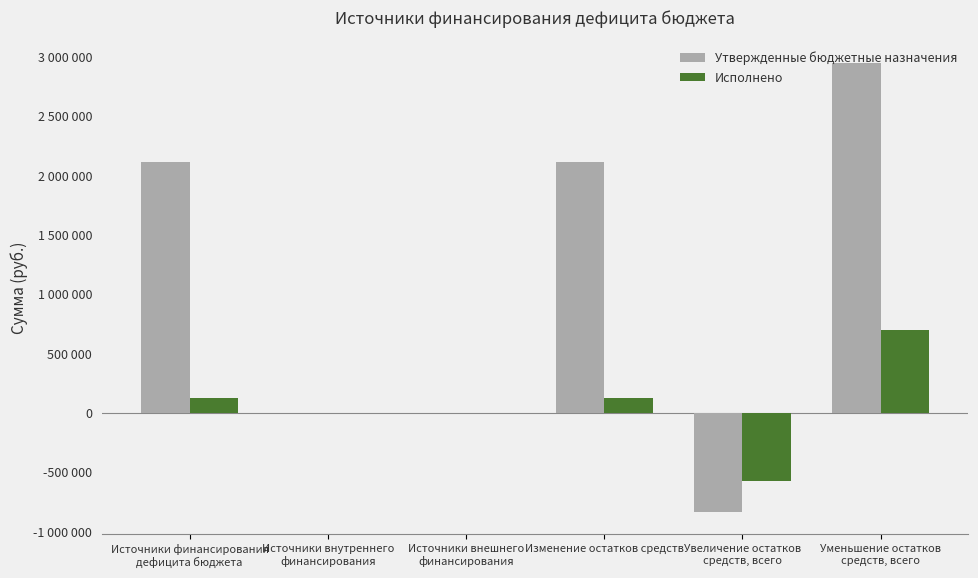

List the series in order of their peak value, lowest first.

Исполнено, Утвержденные бюджетные назначения